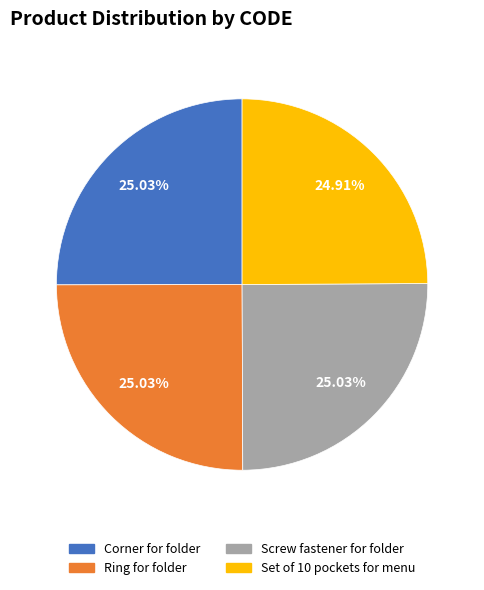

Count the number of slices in the pie.

4